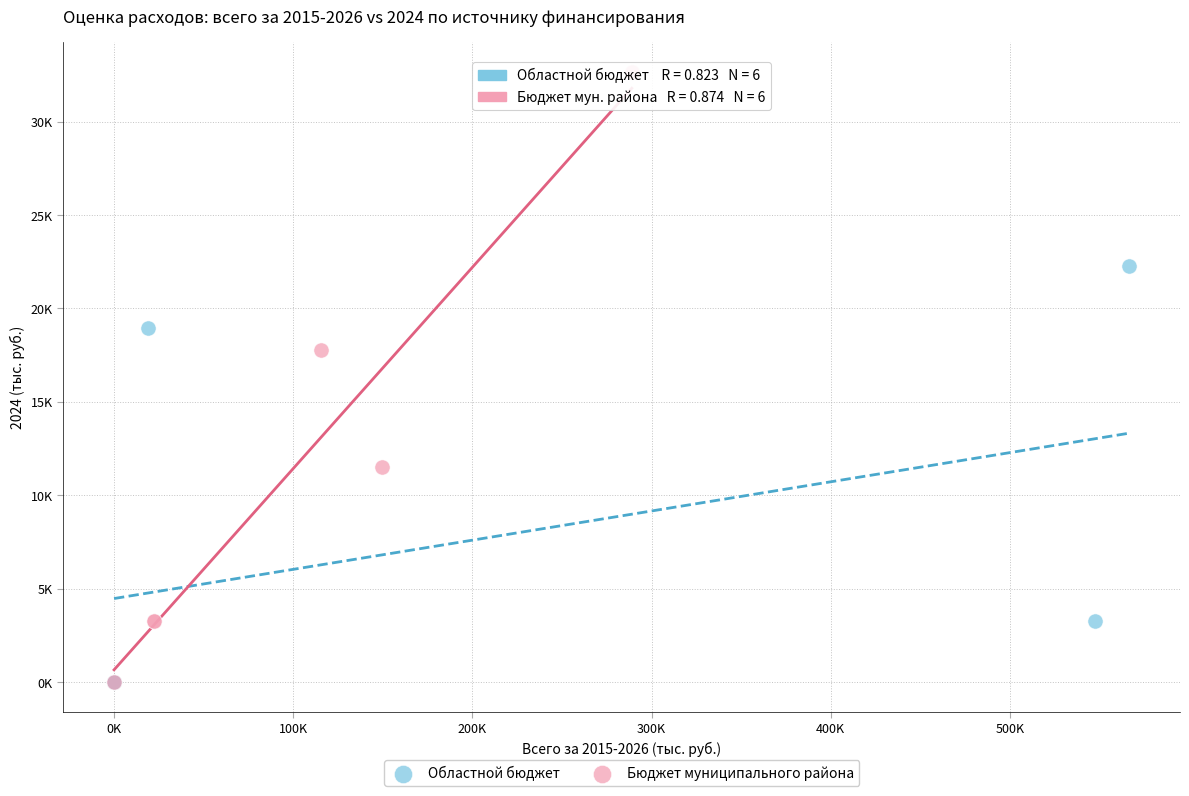

What are all the series names shown in the legend?

Областной бюджет, Бюджет муниципального района